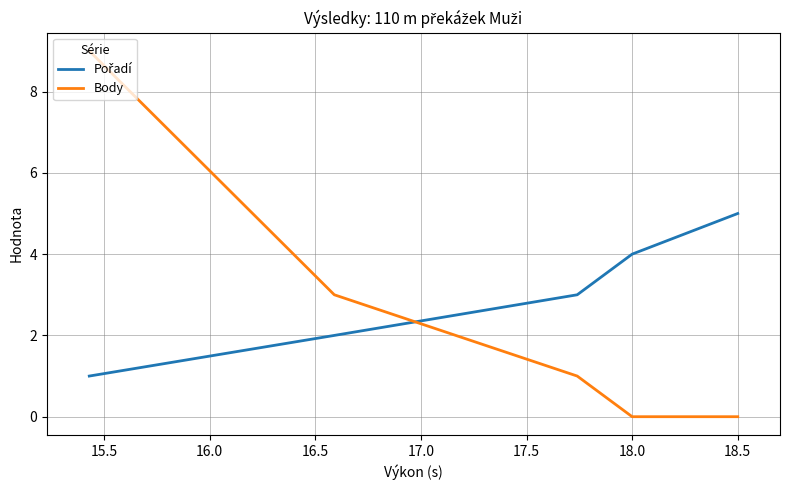

What is the difference between the second highest and minimum values in the Body series?

3